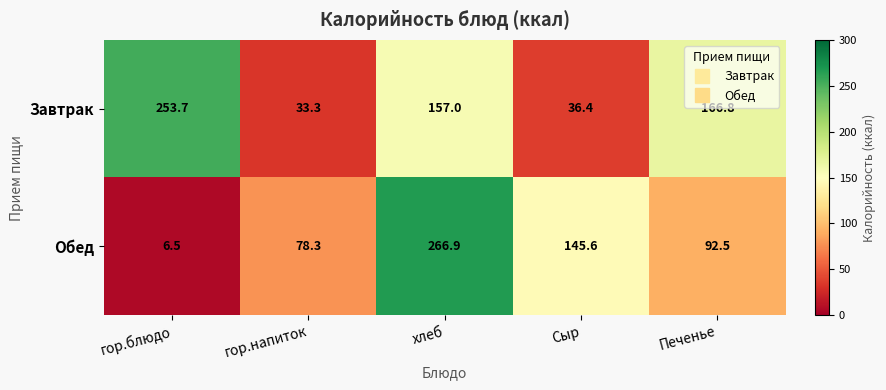

Is it true that Обед equals 11.6 at гор.блюдо?

False